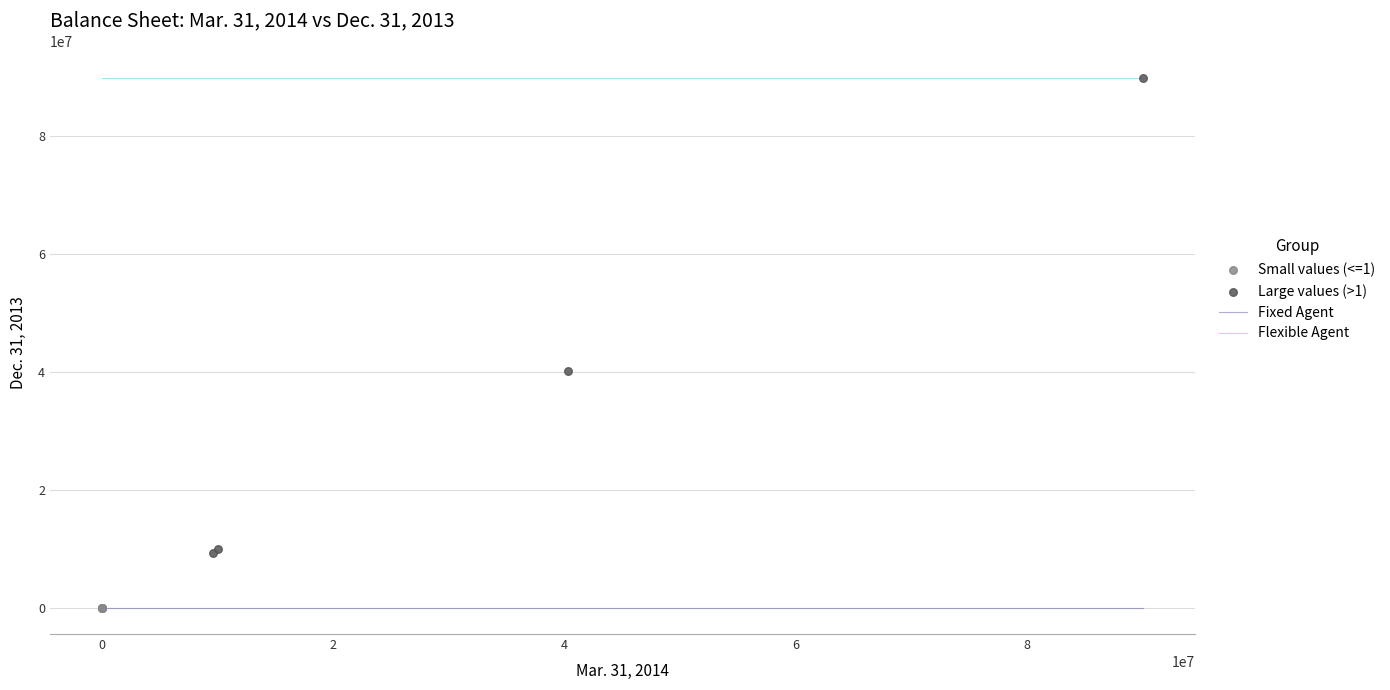

Which series reaches the maximum Y coordinate?

Large values (>1)